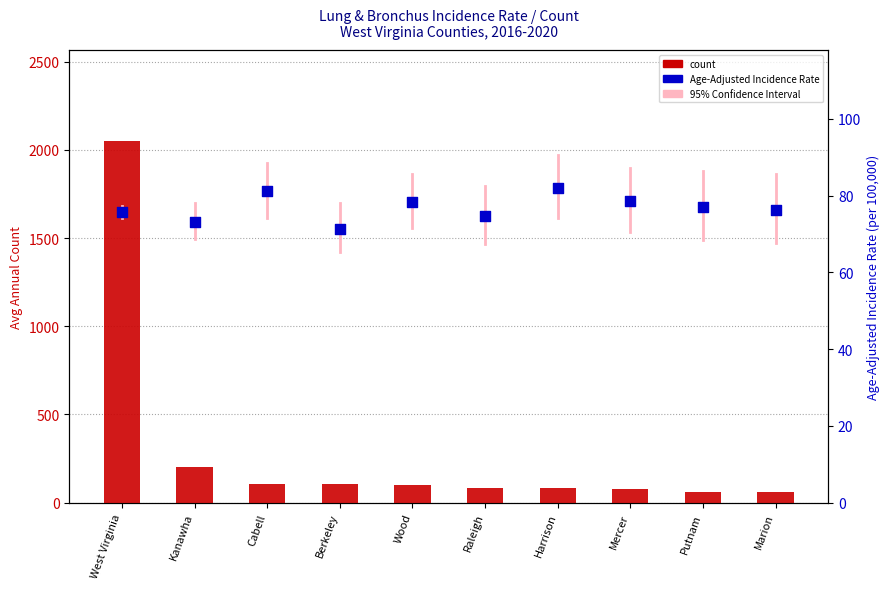

Which series reaches the maximum Y coordinate?

Avg Annual Count